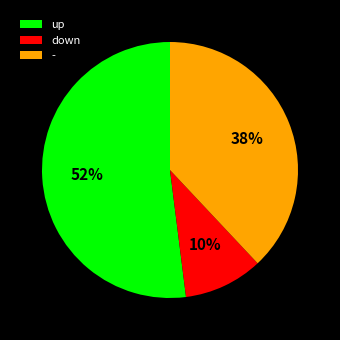

Which slice represents more than half of the pie?

up